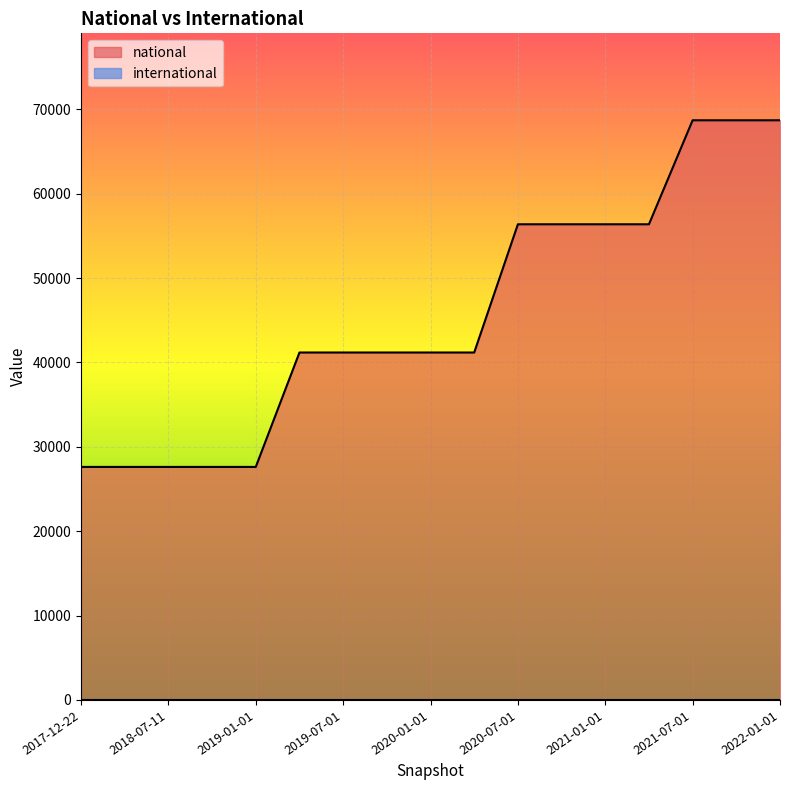

Where does the data first go above 41184?

2020-07-01